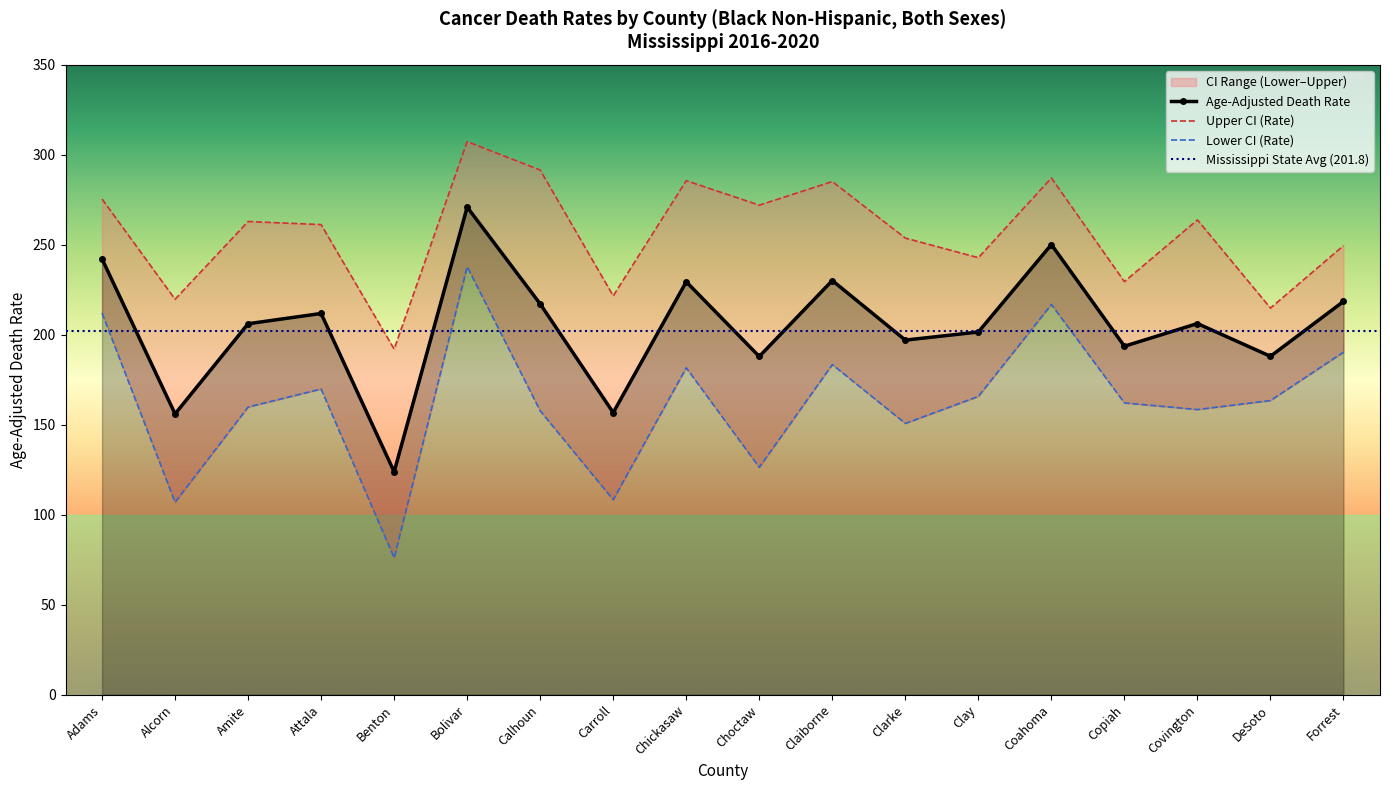

Which label corresponds to the smallest value in the chart?

Benton